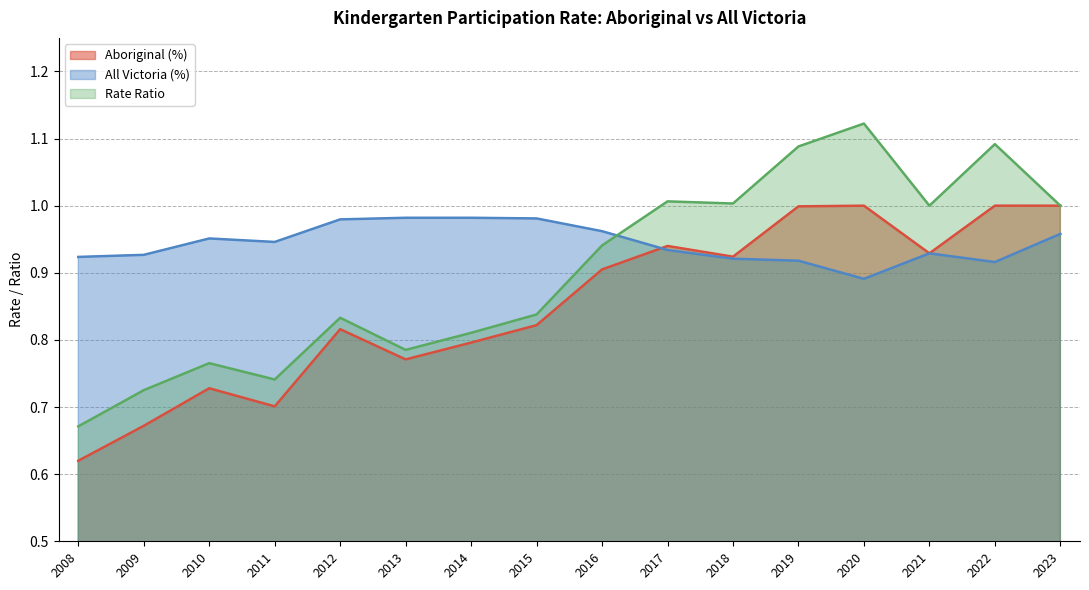

Which series has the widest spread of values?

Rate Ratio